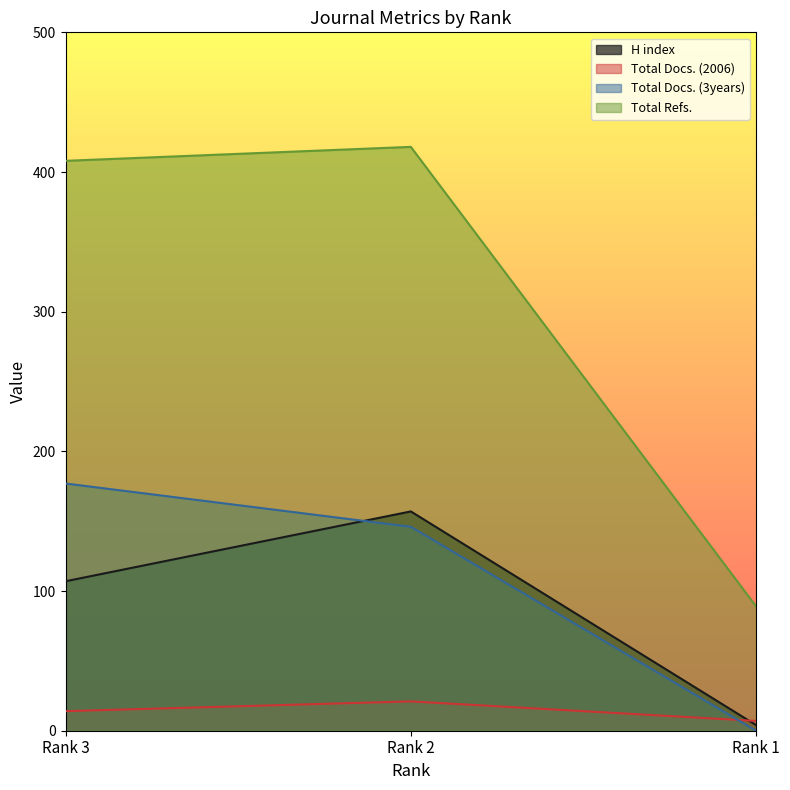

What value does the Total Docs. (3years) series have at Rank 3, to the nearest 50?

200